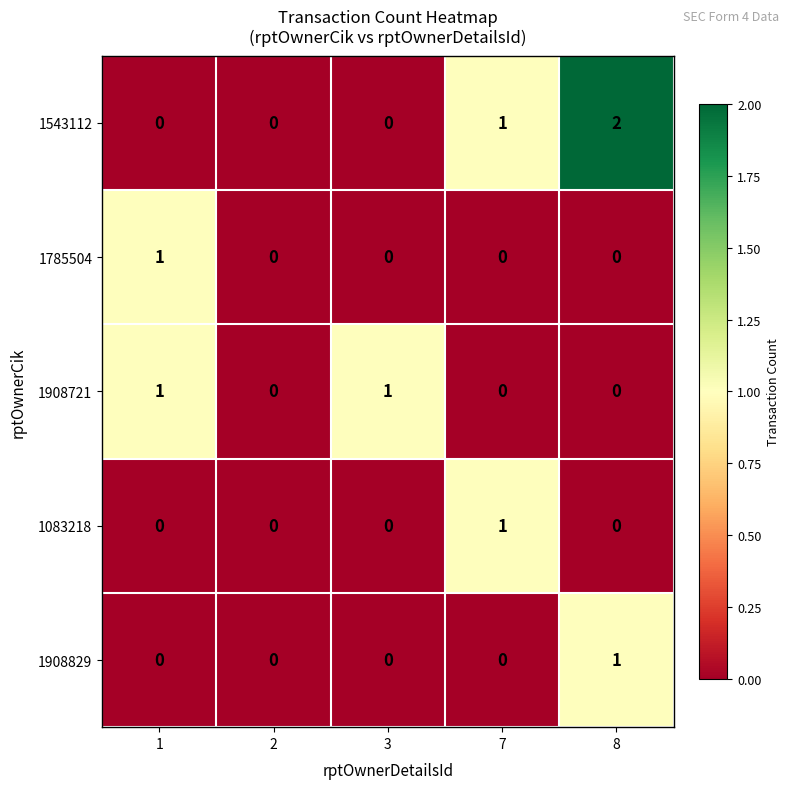

What is the spread (max minus min) of values at 7?

1